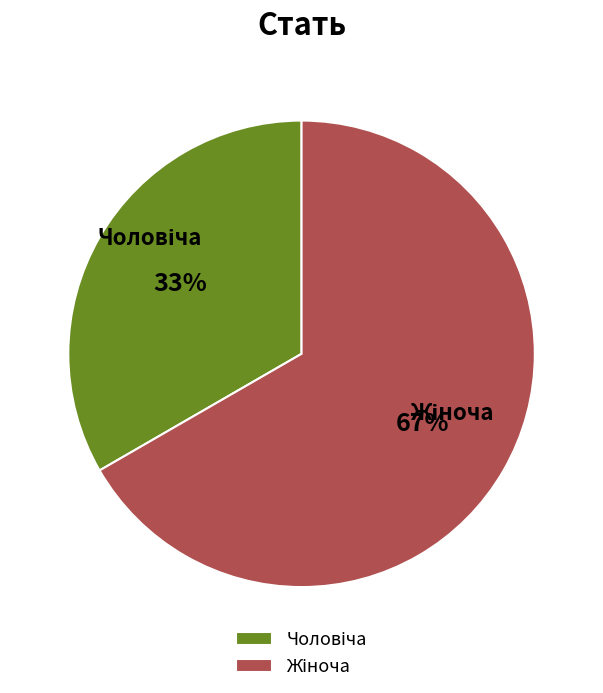

Is there any slice that represents more than half of the pie?

Yes